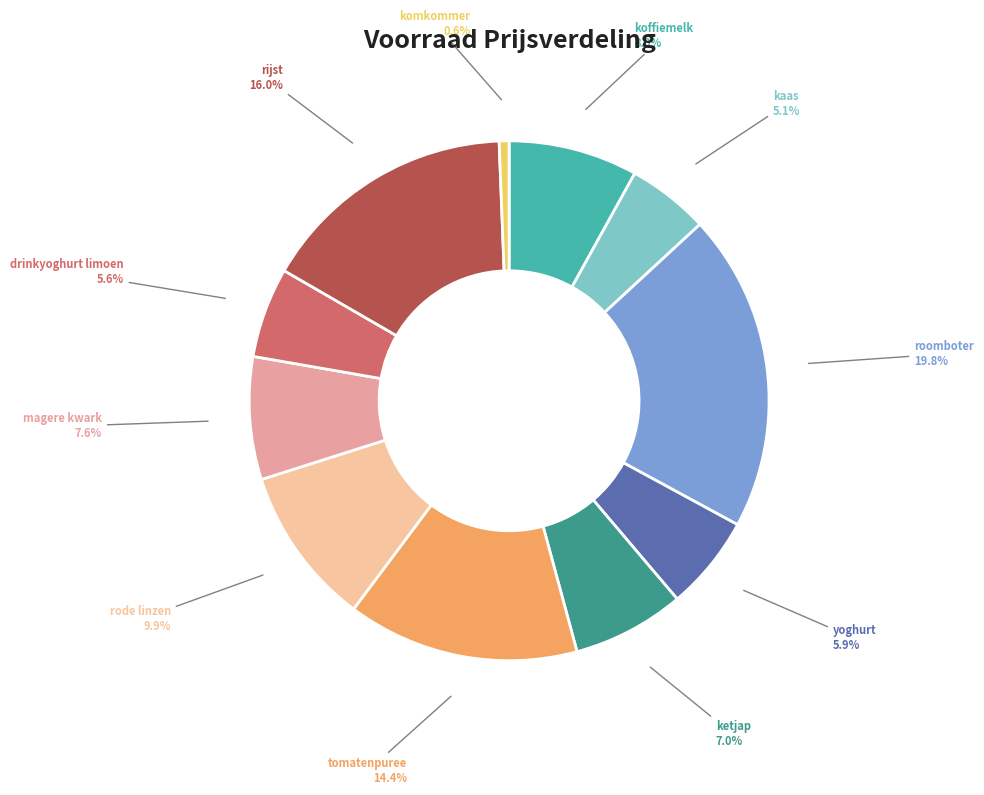

Which slice is the smallest?

komkommer